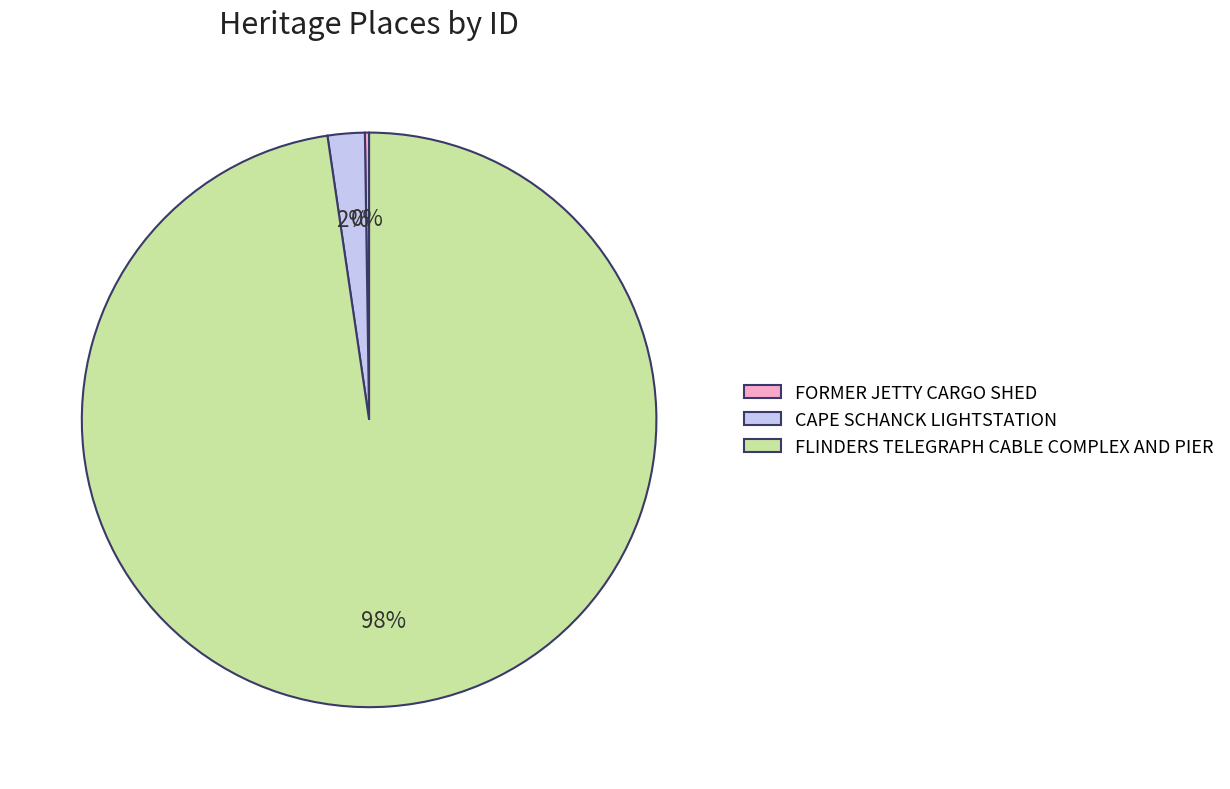

Which category has the biggest portion of the pie?

FLINDERS TELEGRAPH CABLE COMPLEX AND PIER